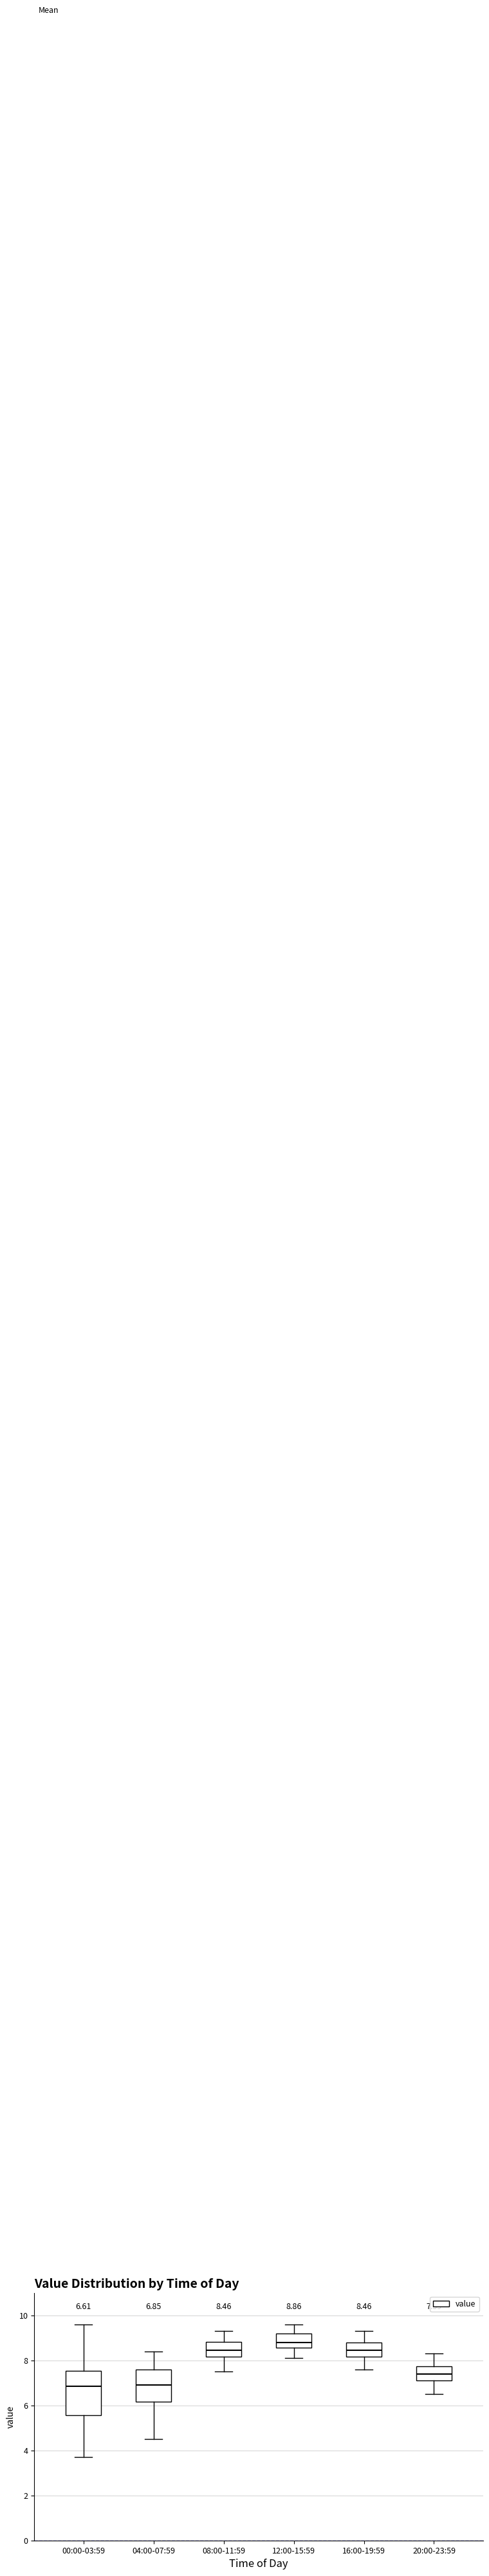

Which box is the tallest, from its lower edge to its upper edge?

00:00-03:59